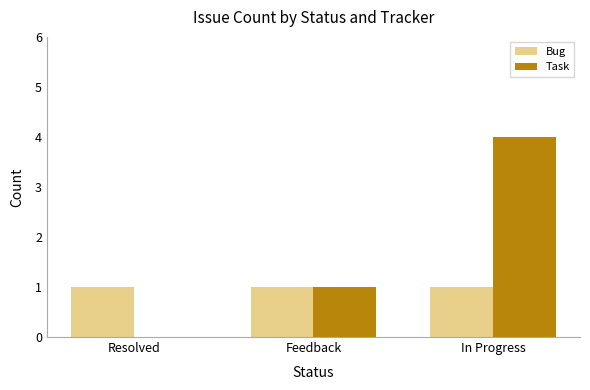

Which series has the largest total across all categories?

Task